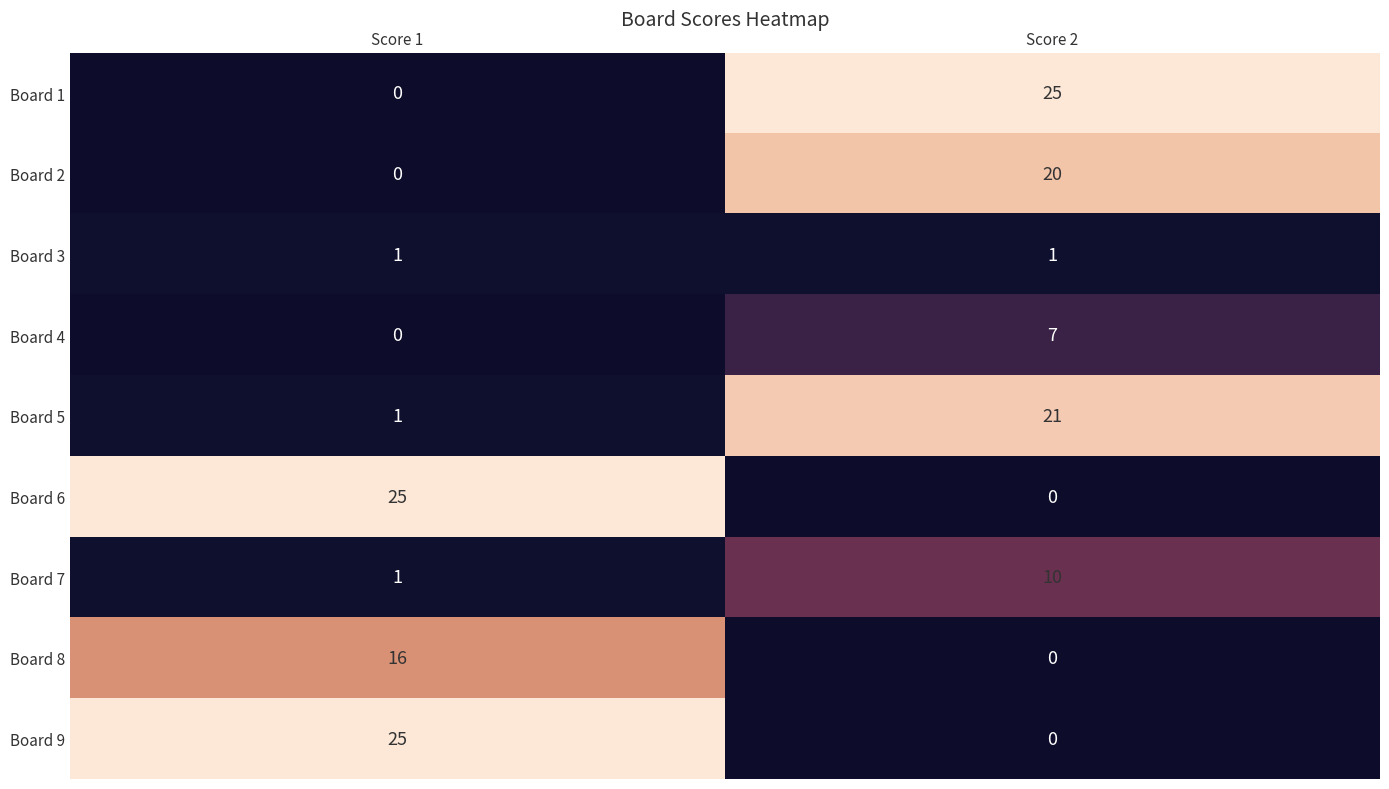

At which category is the sum across all series the highest?

Score 2